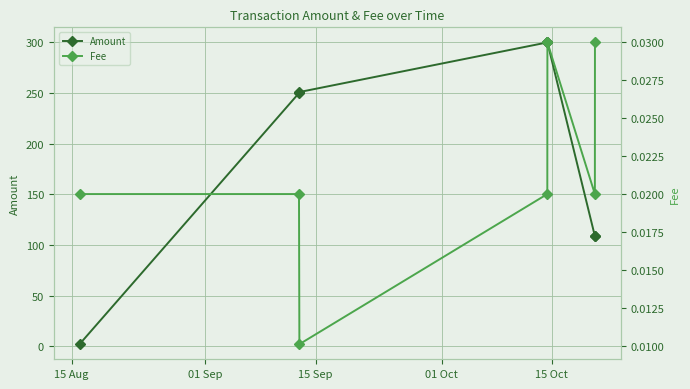

What is the maximum value for Amount?

300.0